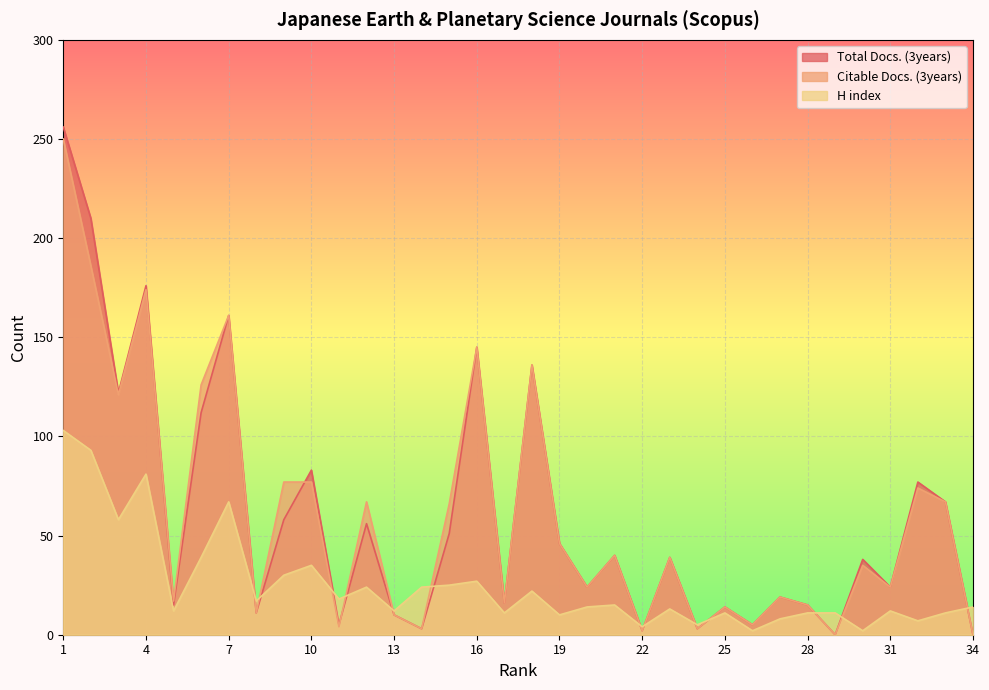

True or false: Total Docs. (3years) and H index cross at least once.

True